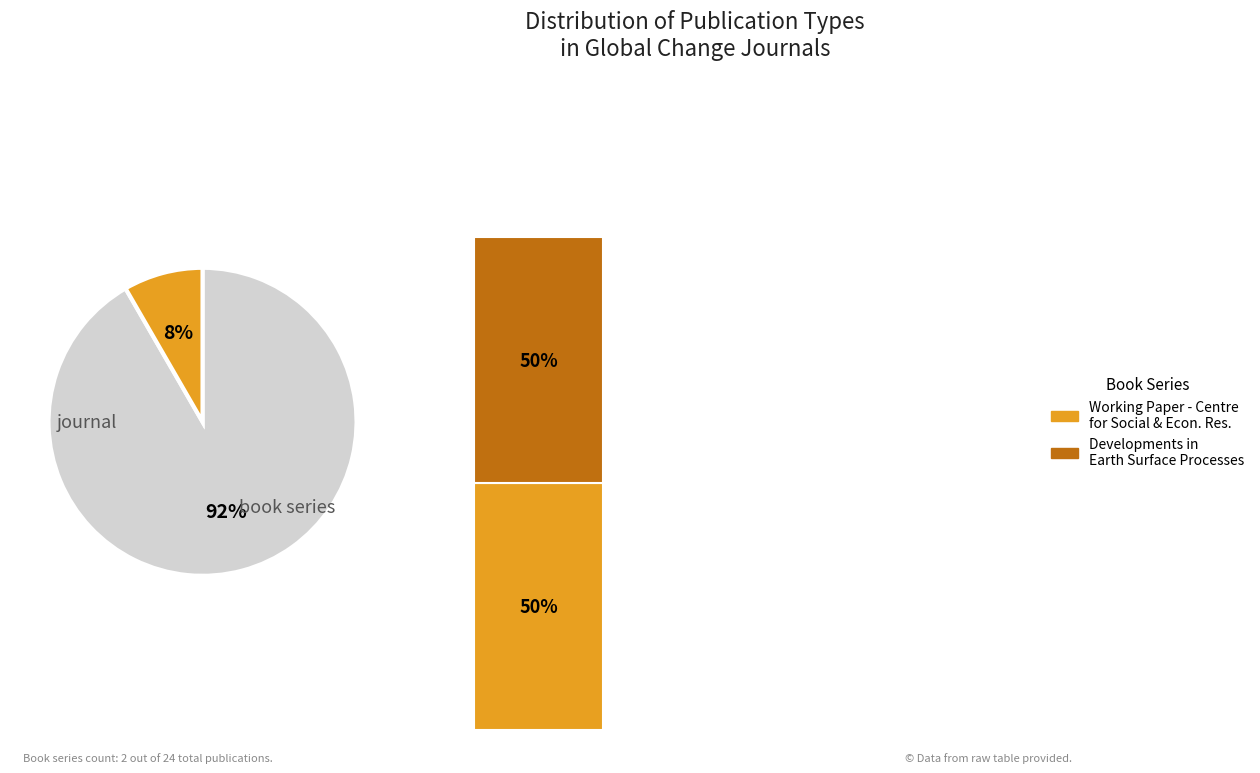

Count the number of slices in the pie.

2